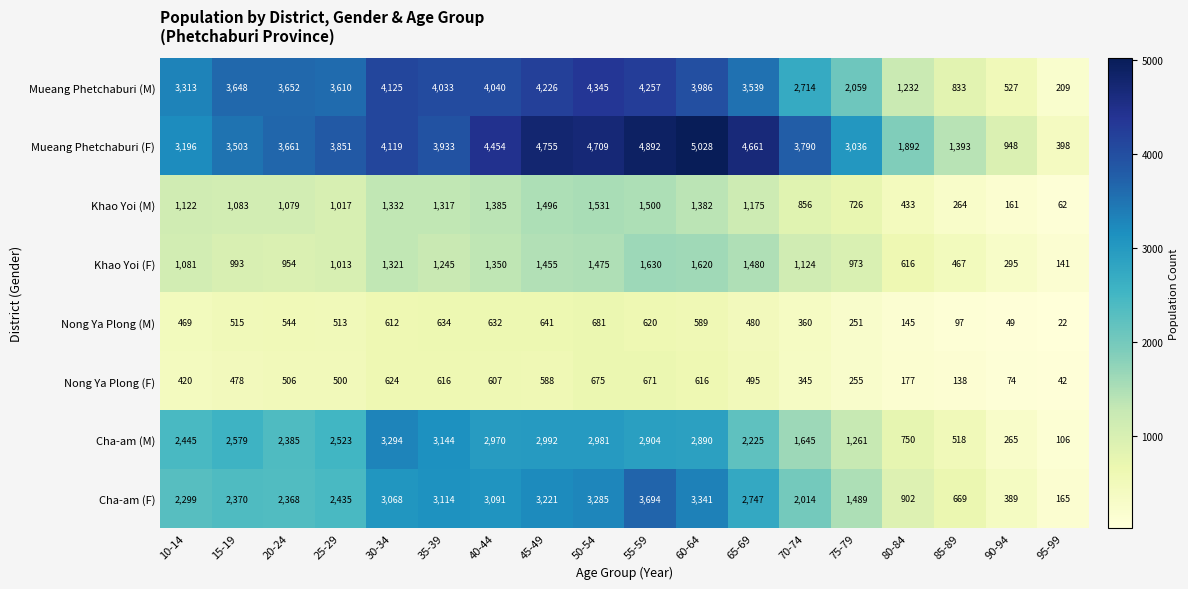

Which category has the lowest value in the Mueang Phetchaburi (F) series?

95-99